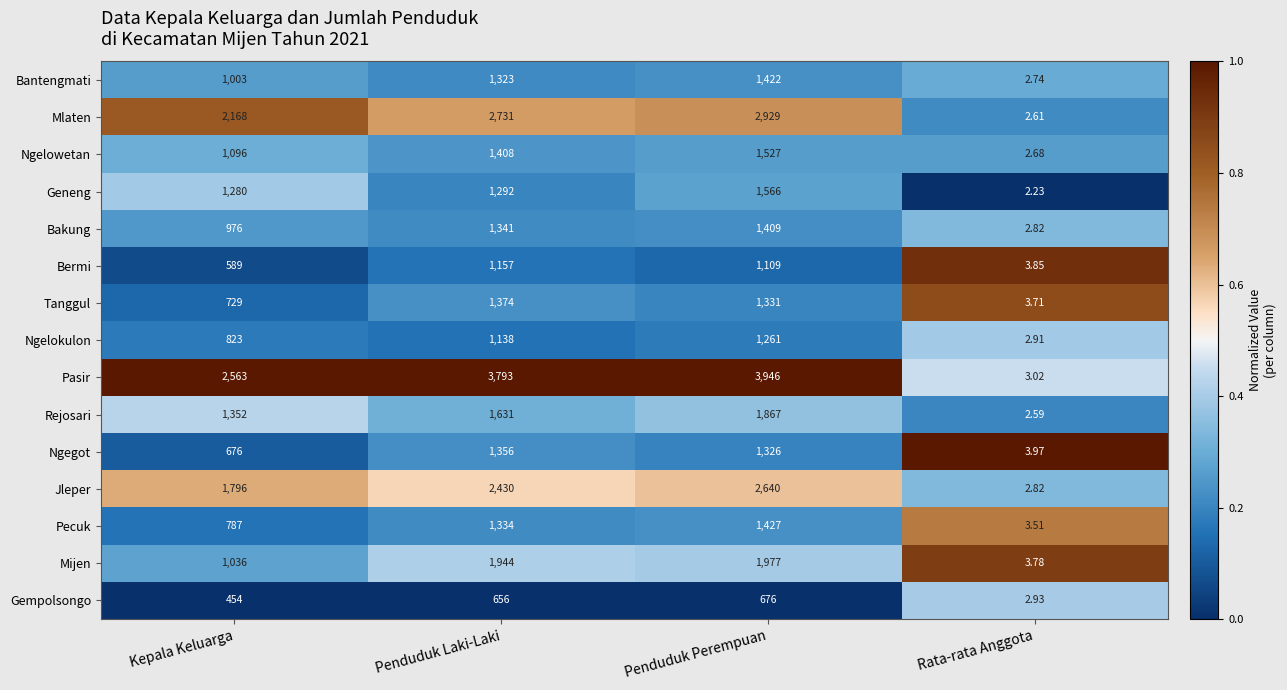

What is the spread (max minus min) of values at Penduduk Perempuan?

3270.0